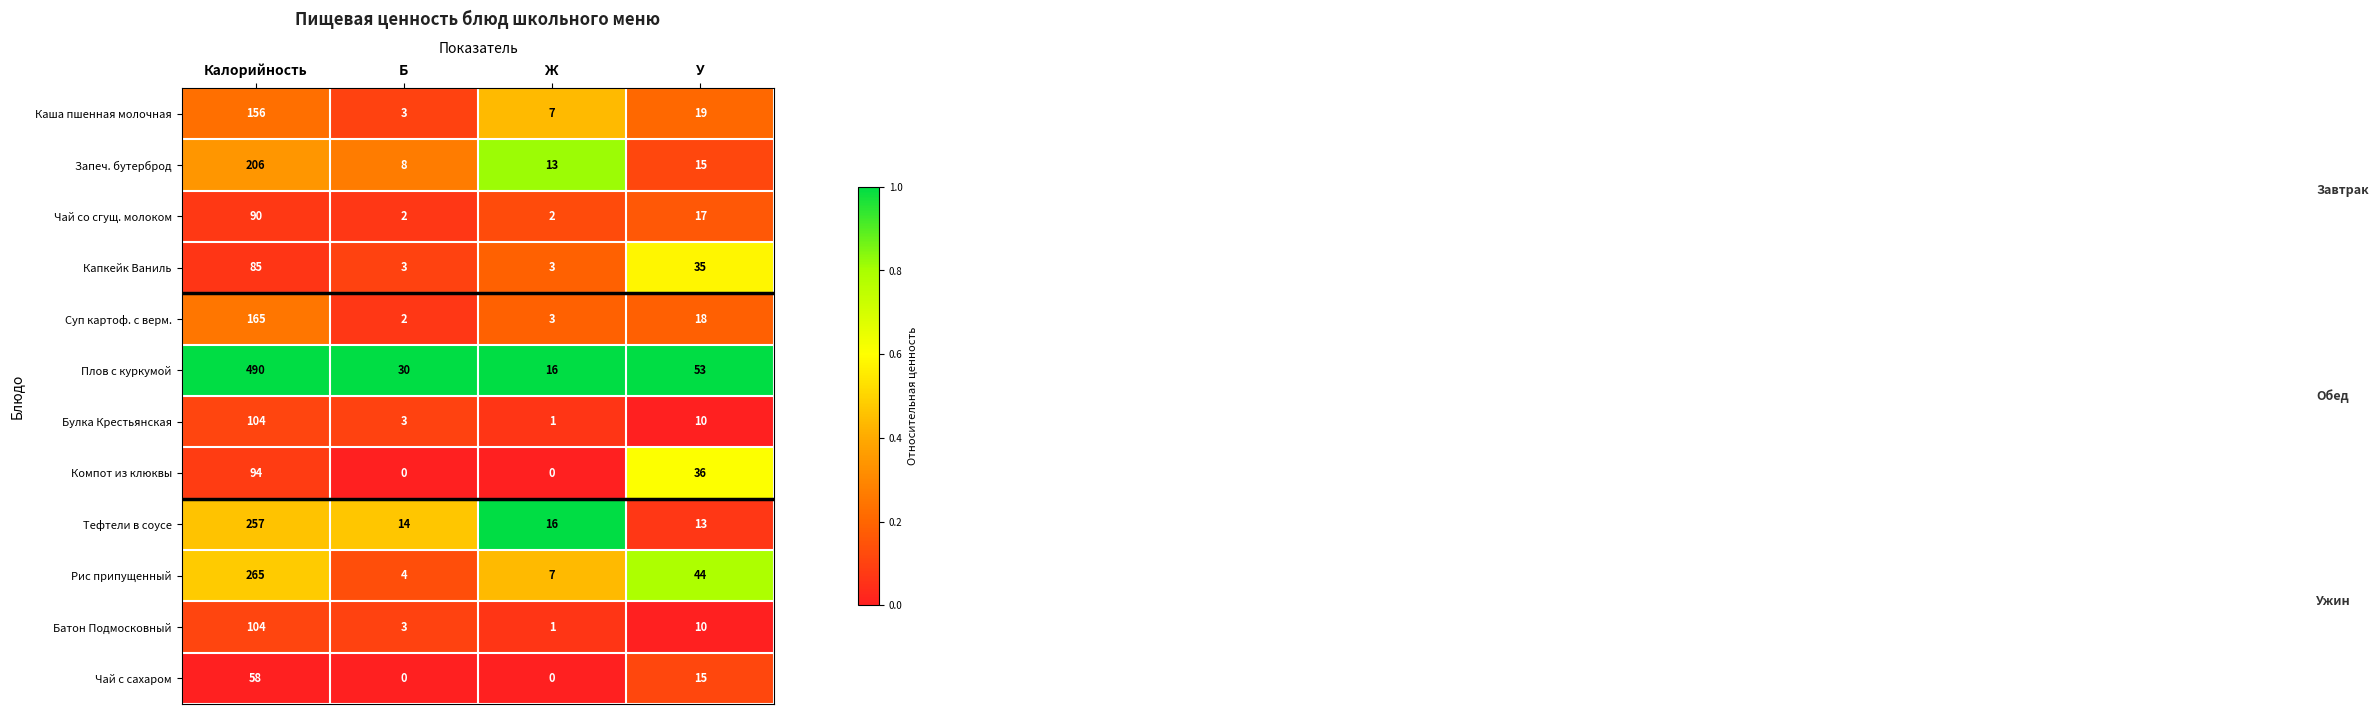

The value of Капкейк Ваниль at Калорийность is 85. True or false?

True